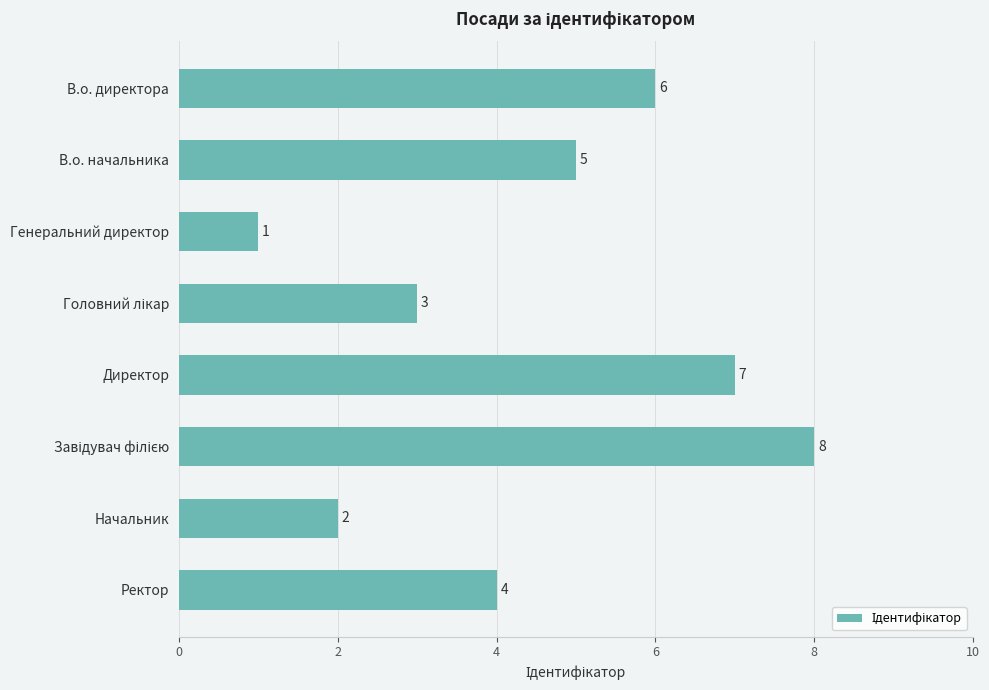

Are the bars grouped side by side (vs. stacked)?

No